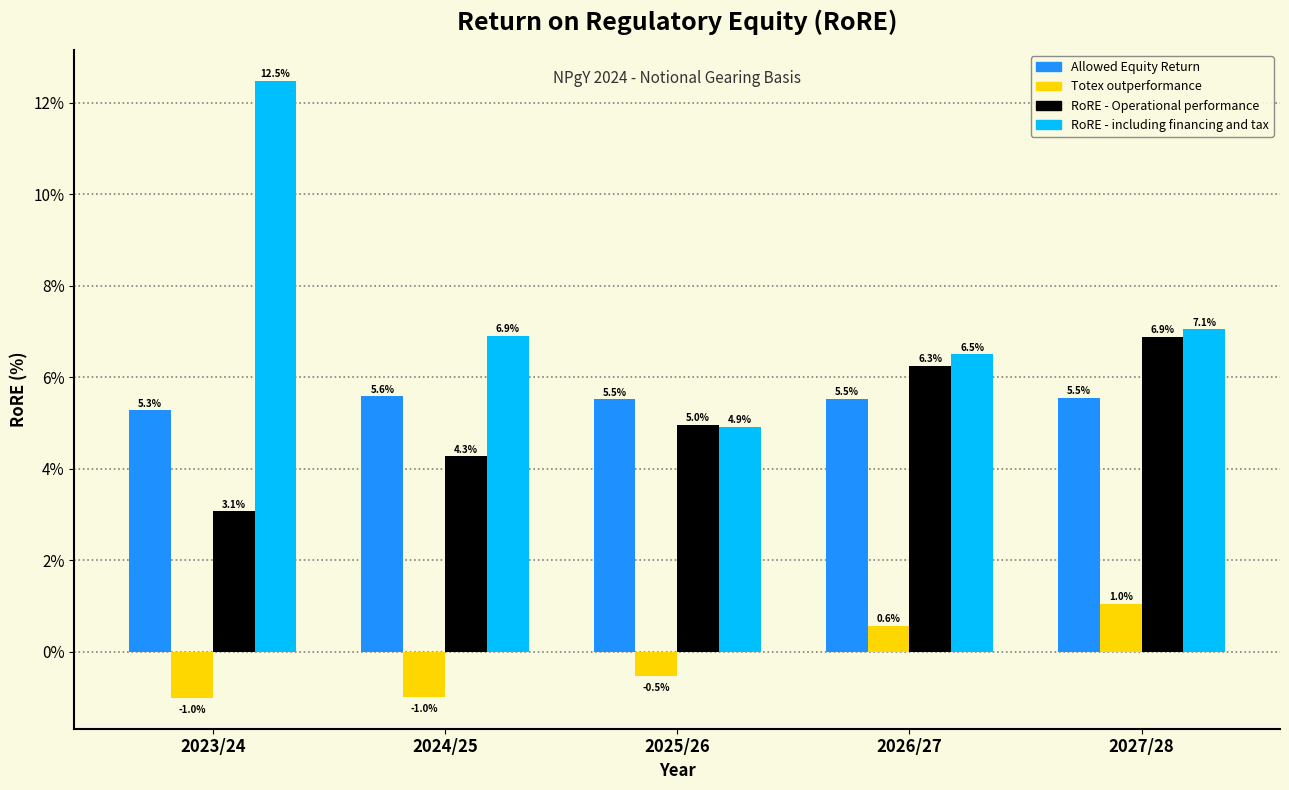

Reading right to left, extract all data points from this chart.

Allowed Equity Return: 2027/28=5.5	2026/27=5.5	2025/26=5.5	2024/25=5.6	2023/24=5.3
Totex outperformance: 2027/28=1.0	2026/27=0.6	2025/26=-0.5	2024/25=-1.0	2023/24=-1.0
RoRE - Operational performance: 2027/28=6.9	2026/27=6.3	2025/26=5.0	2024/25=4.3	2023/24=3.1
RoRE - including financing and tax: 2027/28=7.1	2026/27=6.5	2025/26=4.9	2024/25=6.9	2023/24=12.5